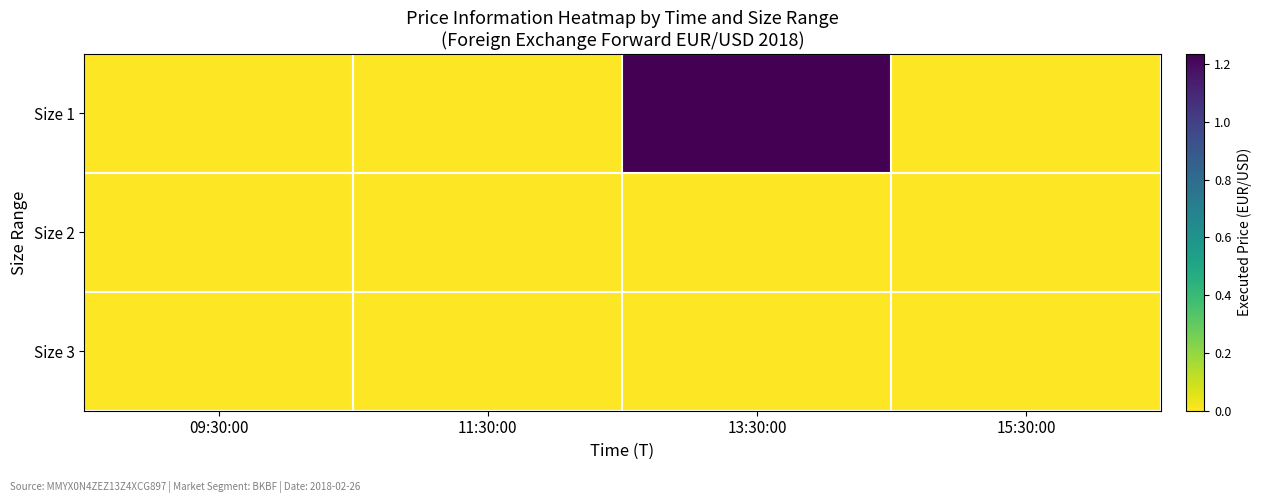

Reading left to right, transcribe all the data shown in this chart.

Size 1: 09:30:00=0.0	11:30:00=0.0	13:30:00=1.2	15:30:00=0.0
Size 2: 09:30:00=0.0	11:30:00=0.0	13:30:00=0.0	15:30:00=0.0
Size 3: 09:30:00=0.0	11:30:00=0.0	13:30:00=0.0	15:30:00=0.0